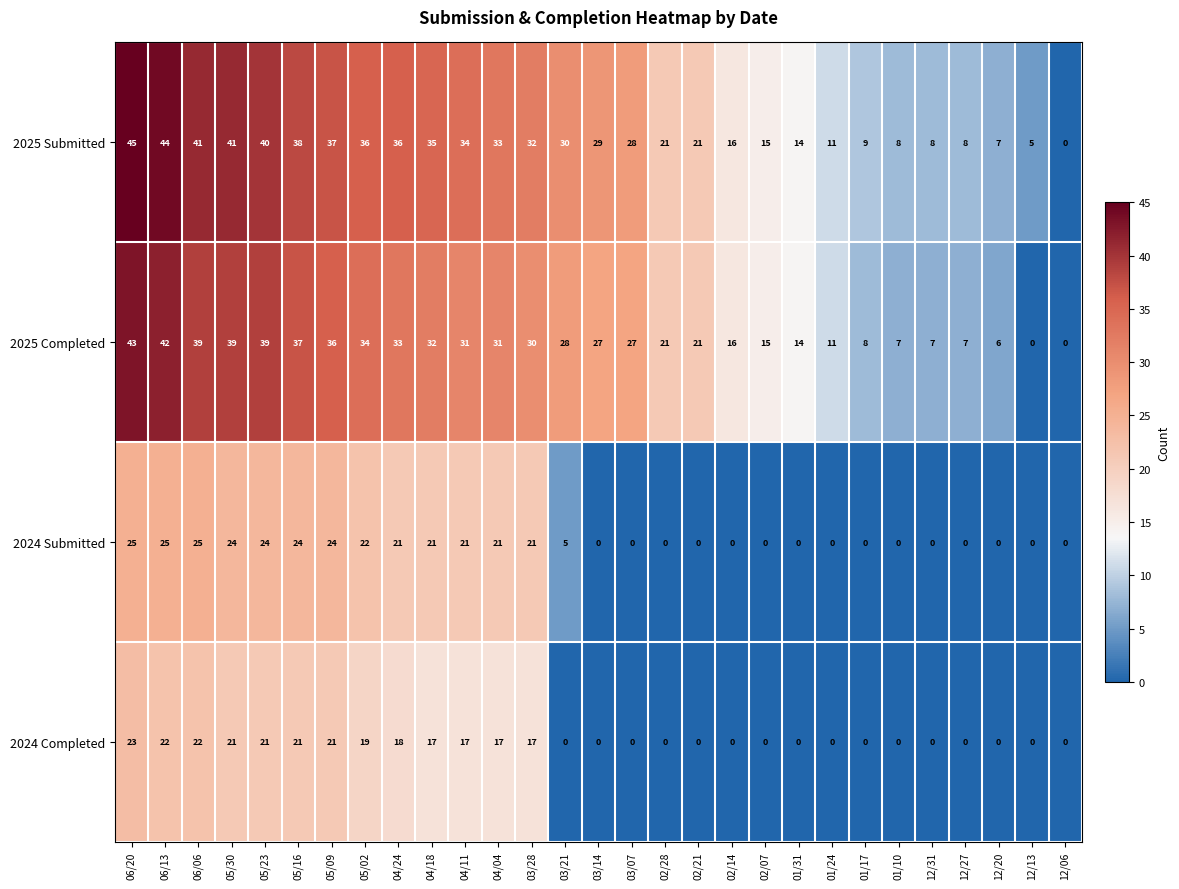

Where does the 2025 Submitted series first go above 29?

06/20